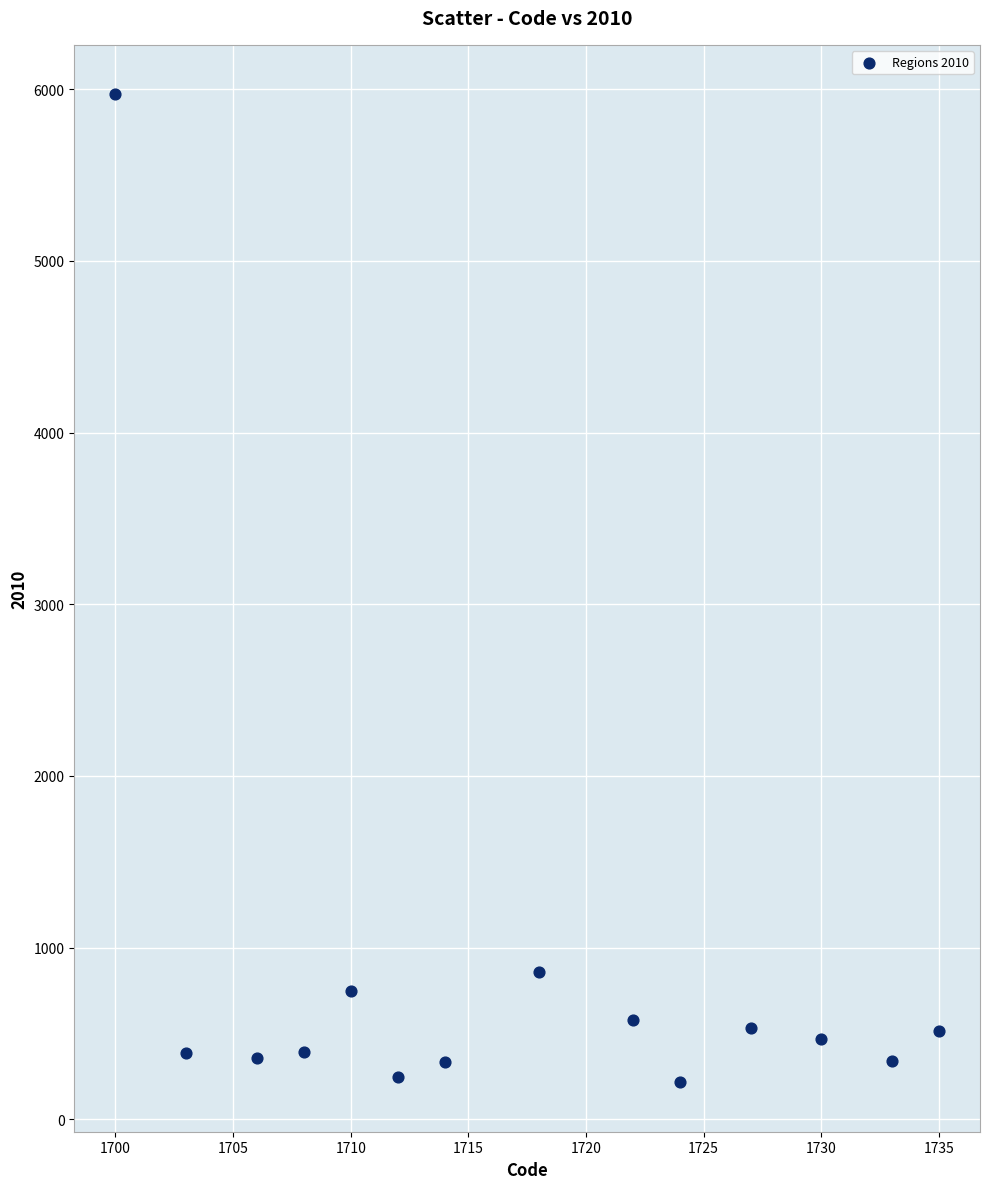

What is the range of Y values (max minus min)?

5754